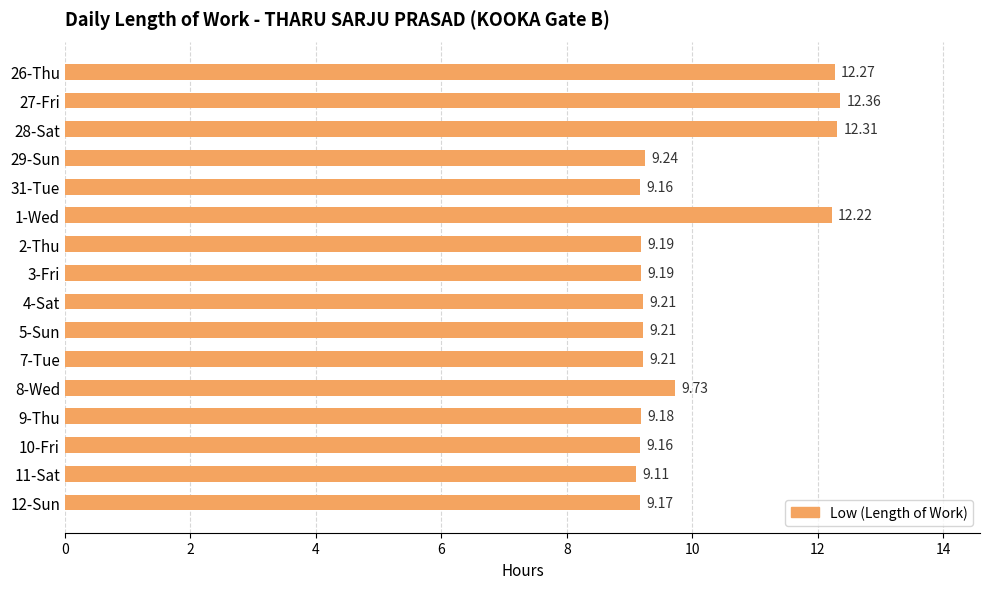

Which has a higher value, 29-Sun or 11-Sat?

29-Sun